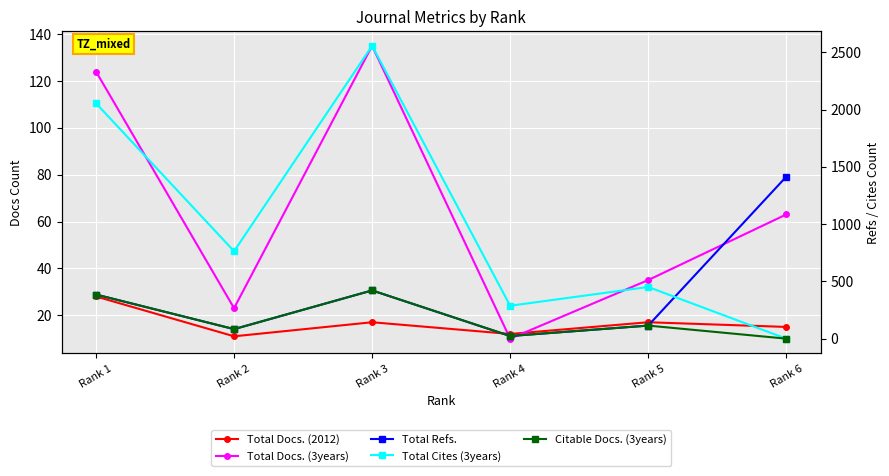

How many series are shown in this chart?

5